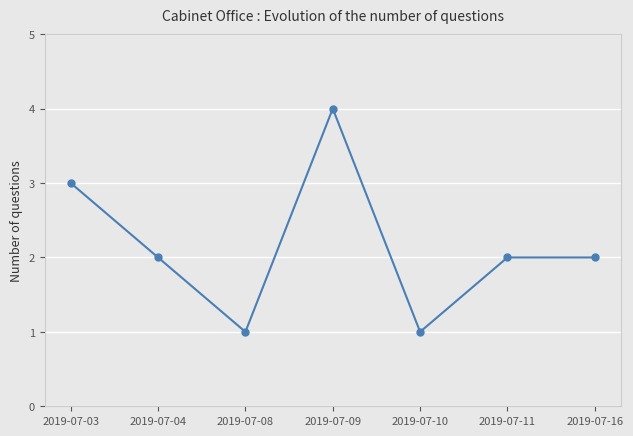

What is the ratio of the value at 2019-07-04 to the value at 2019-07-11?

1.0